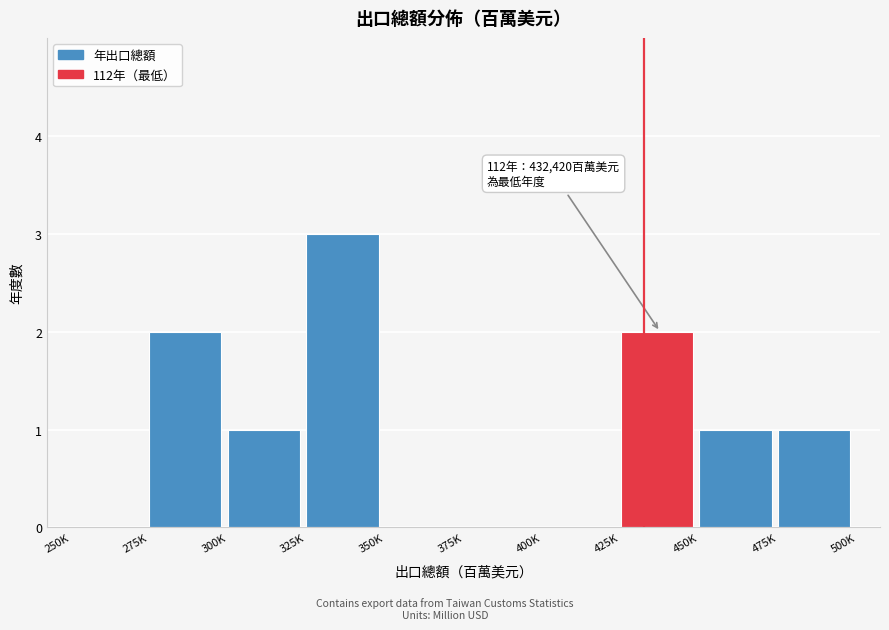

Reading left to right, what are all the values shown in this chart?

250K=0	275K=2	300K=1	325K=3	350K=0	375K=0	400K=0	425K=2	450K=1	475K=1